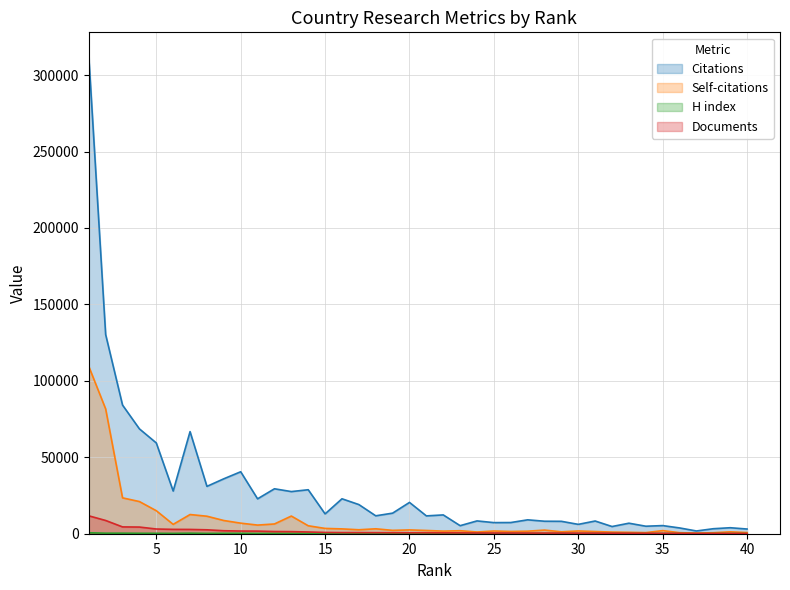

At which category does Self-citations reach its first local peak?

7